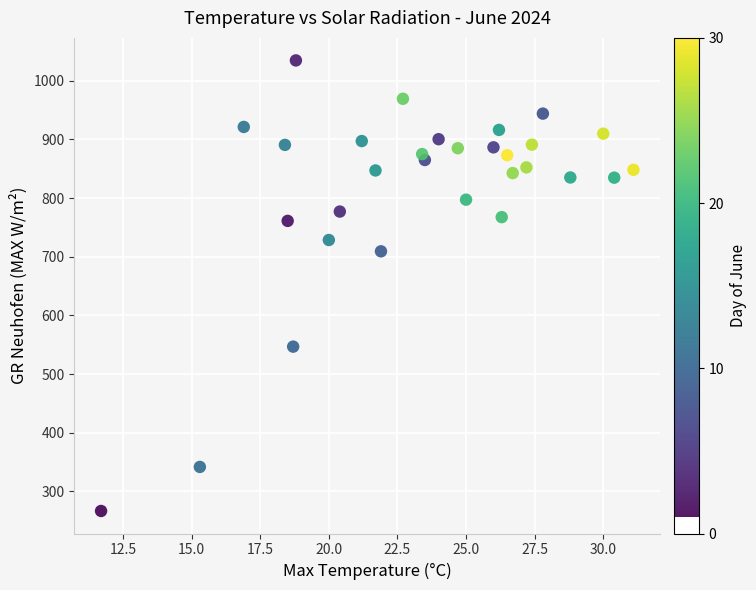

What is the range of Y values (max minus min)?

768.2